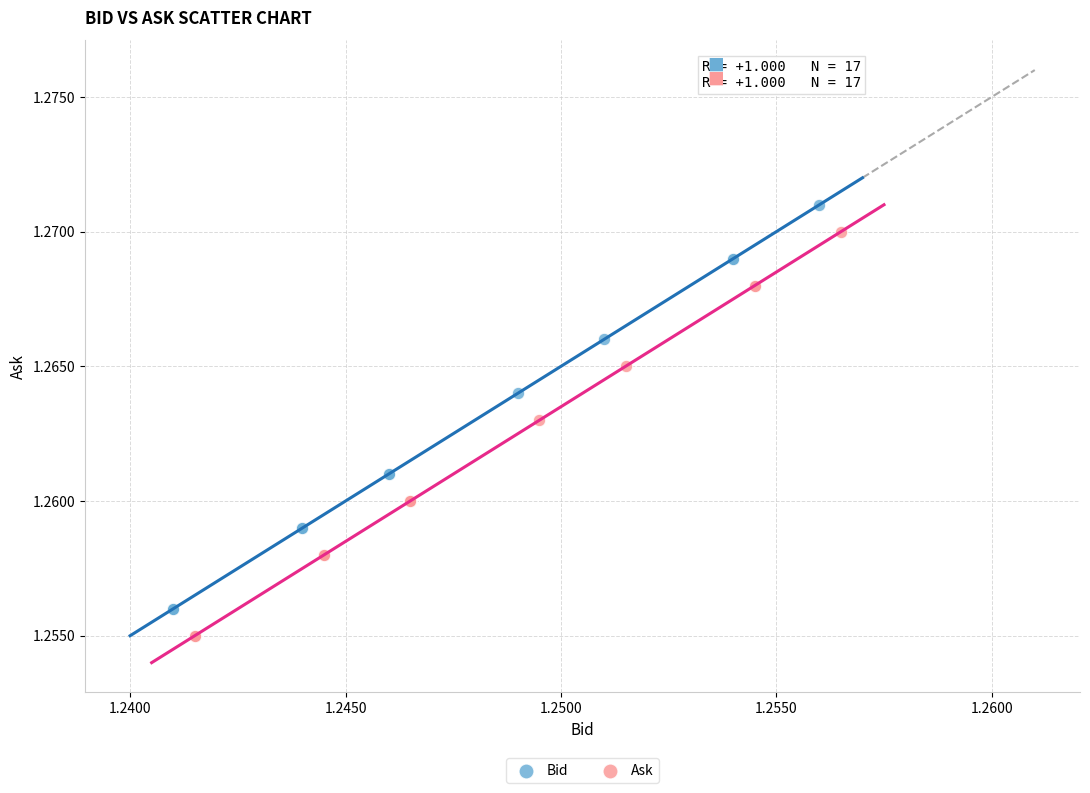

What are all the series names shown in the legend?

Bid, Ask